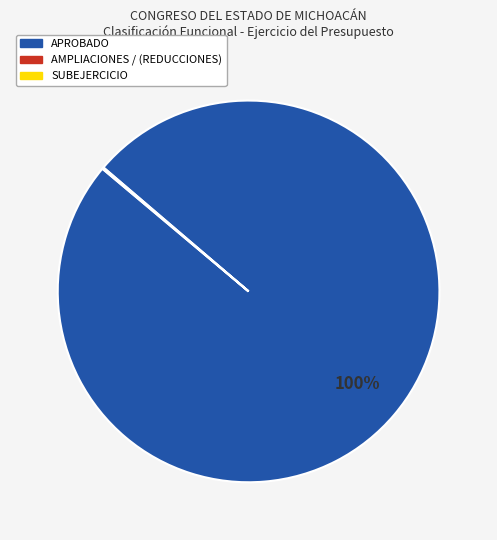

To the nearest percent, what is the difference between the largest and smallest slice percentages?

100%